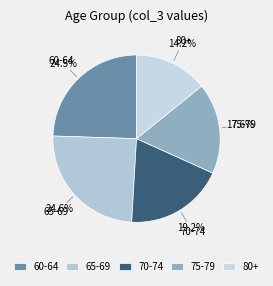

Approximately how many times larger is the value at 70-74 compared to 75-79?

1.1